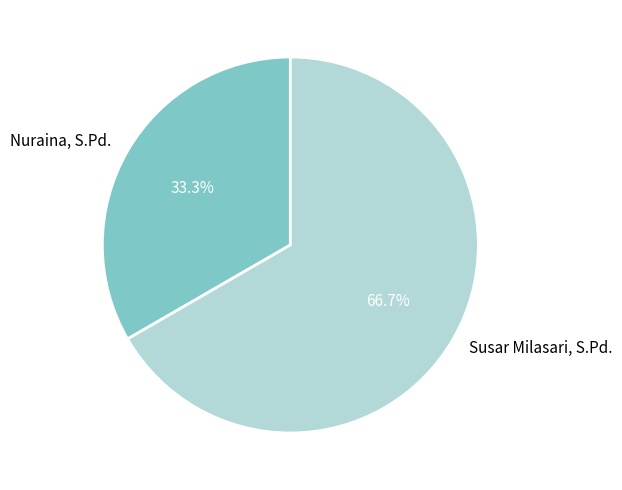

Is it true that Nuraina, S.Pd. is 27% of the pie?

False